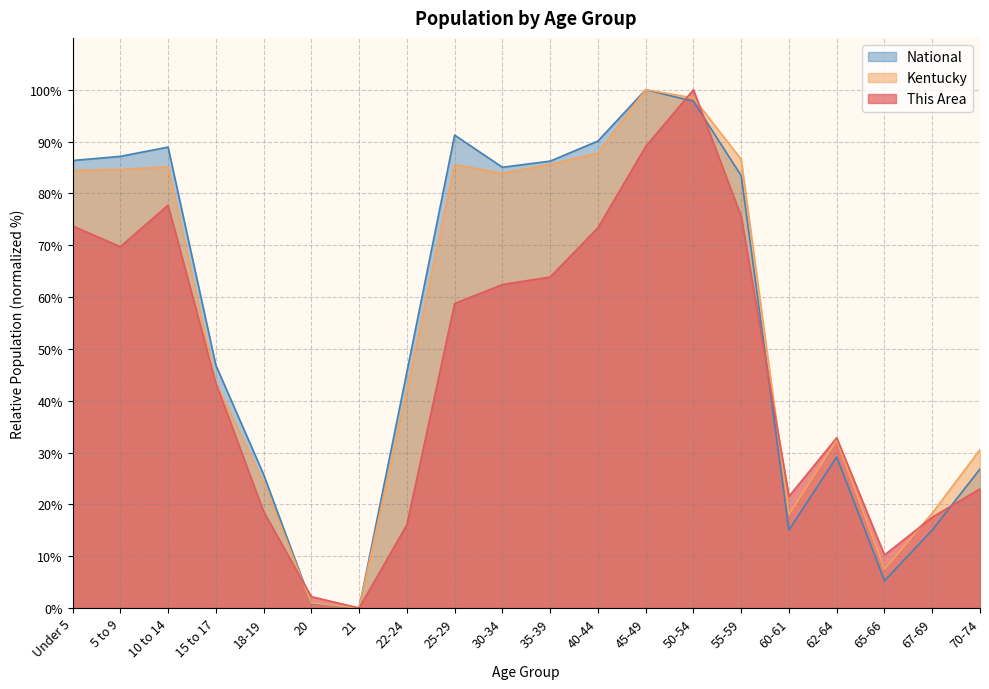

How many values in Kentucky are above zero?

19